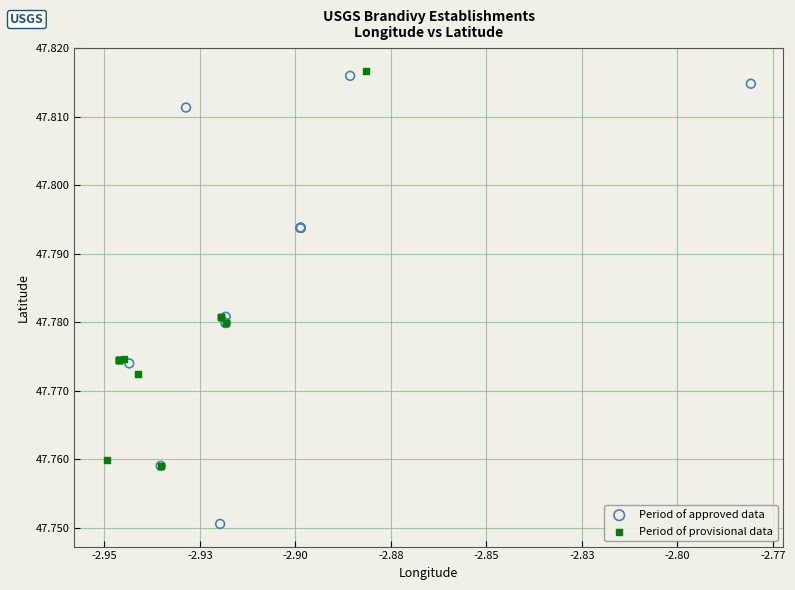

Which series contains the lowest Y value?

Period of approved data